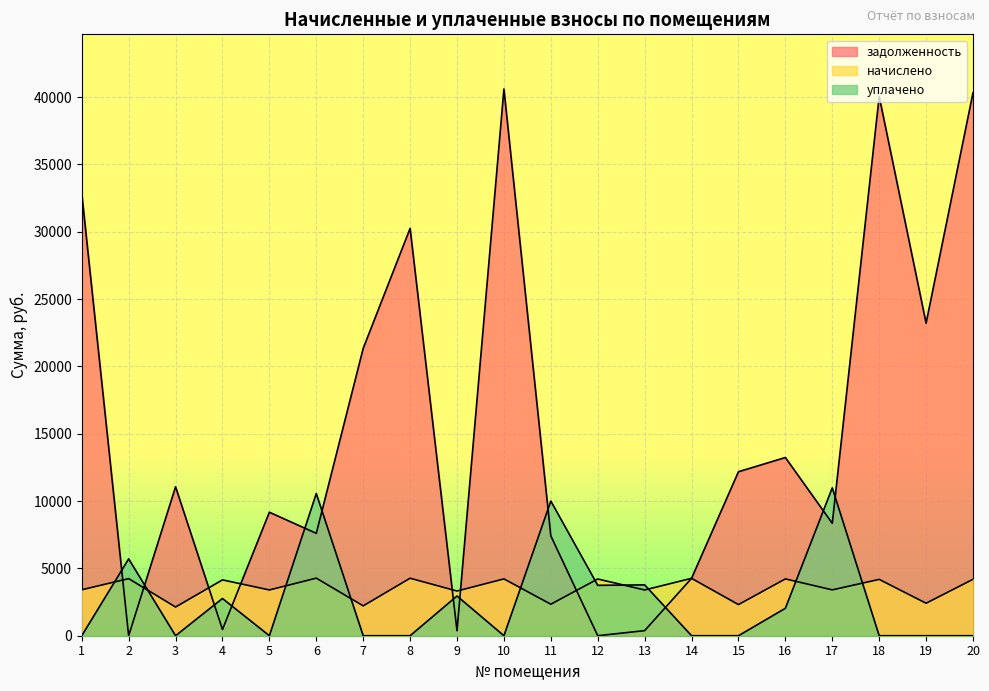

Is it true that начислено equals 3319.2 at 9?

True